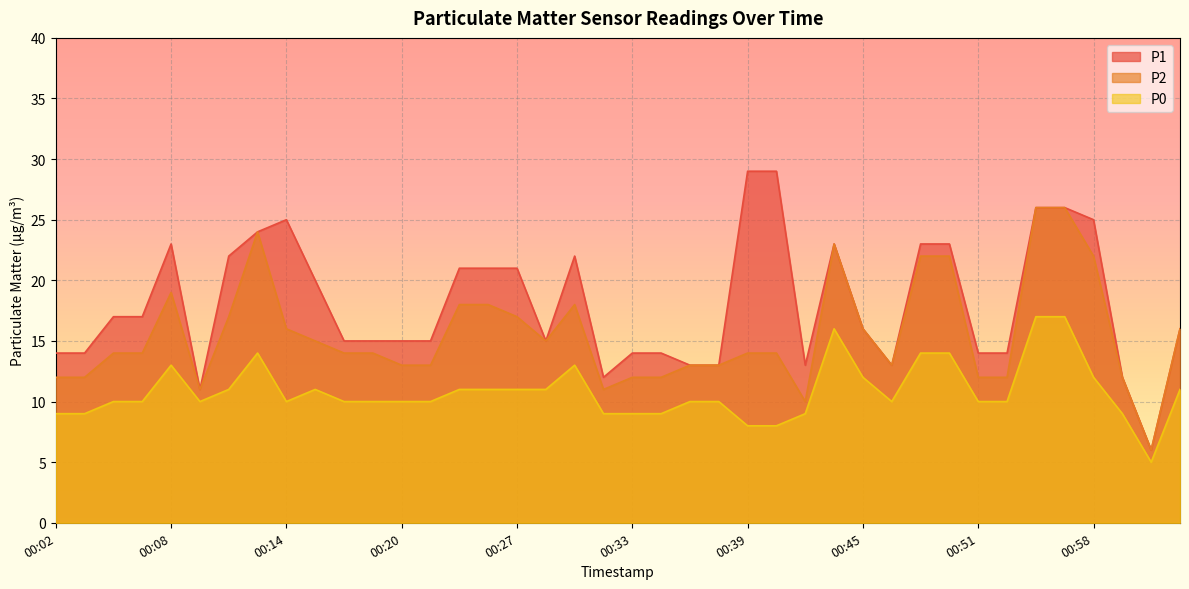

How many data points in P2 are less than 14?

16